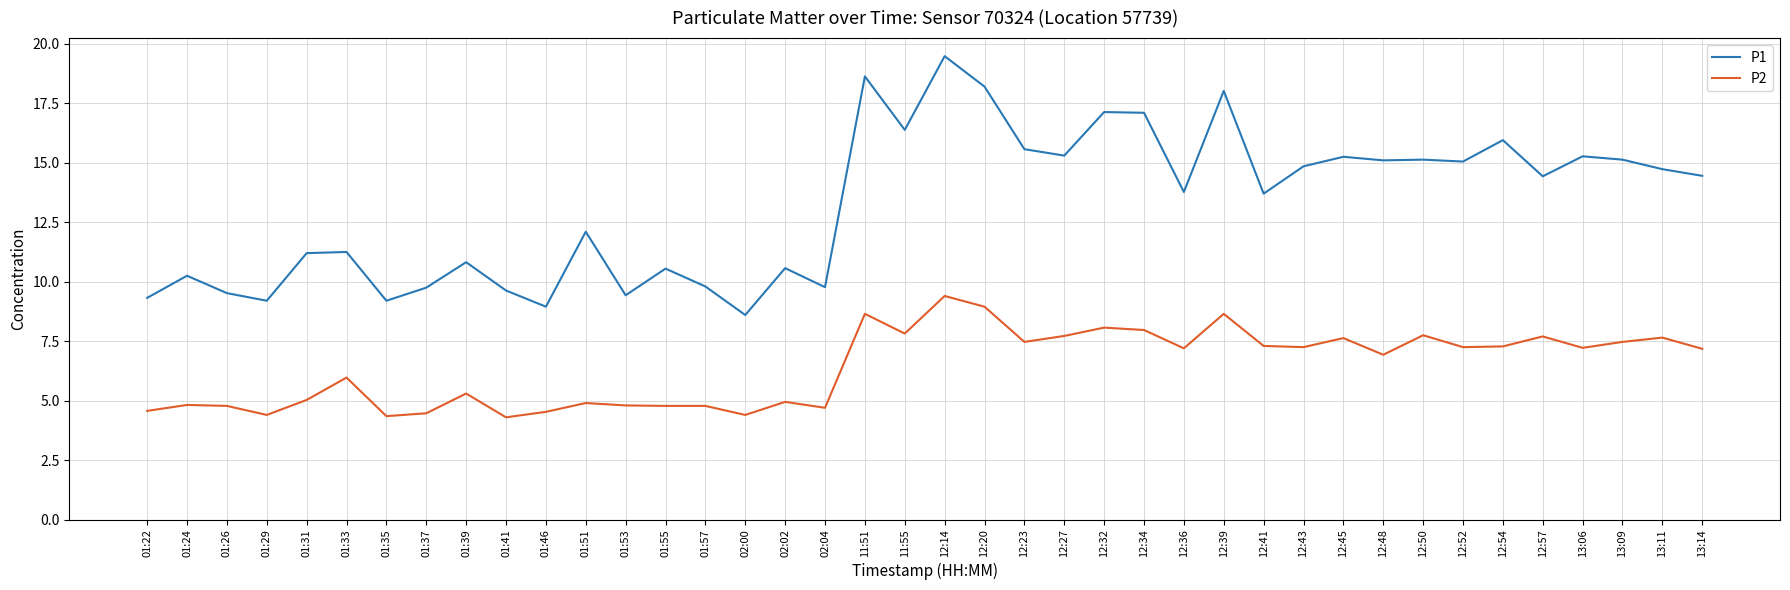

Count the number of categories in the chart.

40